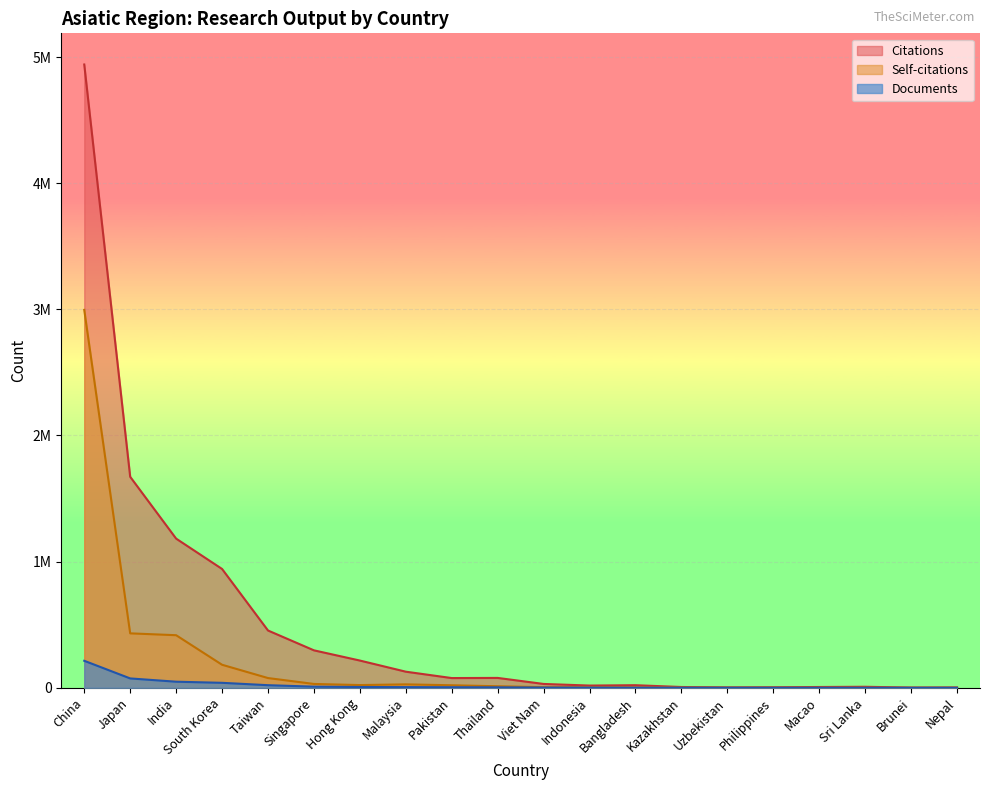

Read the Self-citations value at Thailand, to the nearest 10.

12240